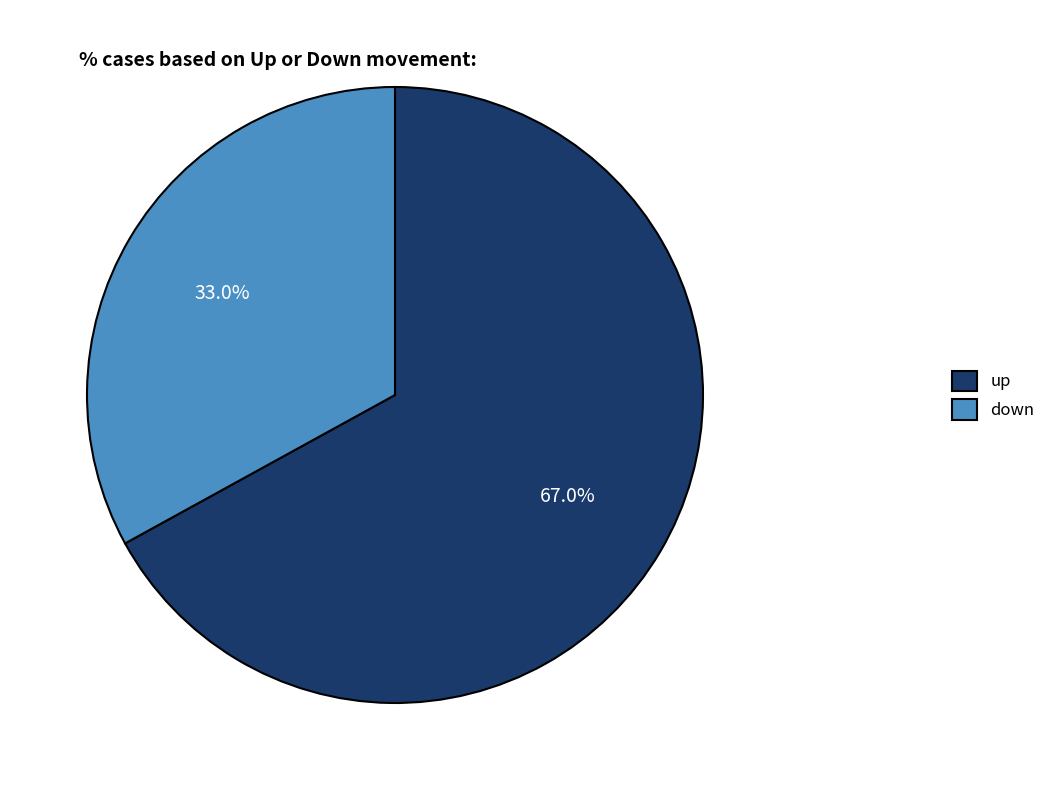

Does up account for over 50% of the chart?

Yes